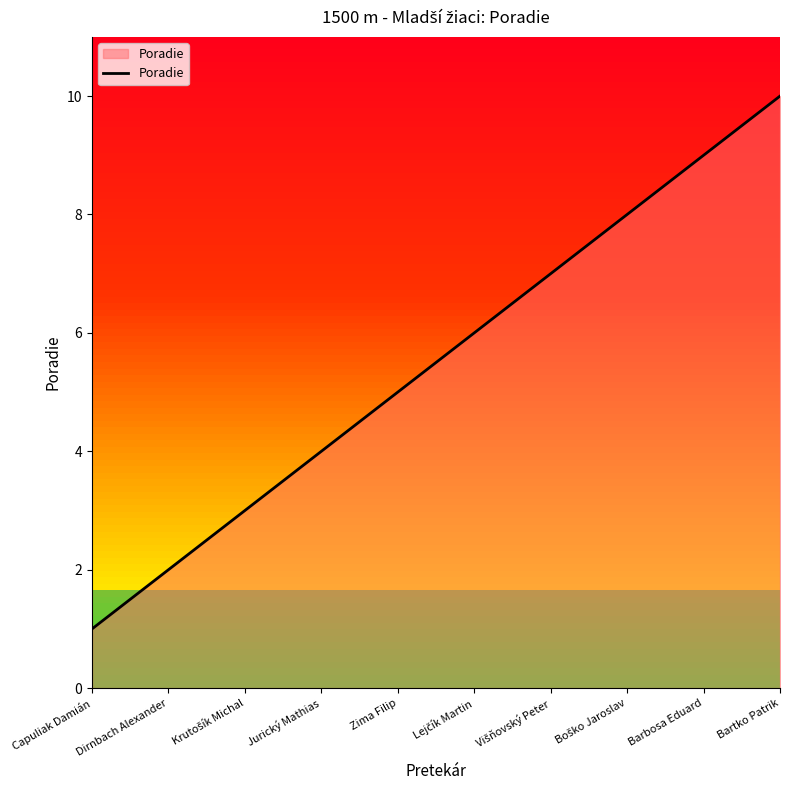

The chart shows a value of 9 at Barbosa Eduard. True or false?

True